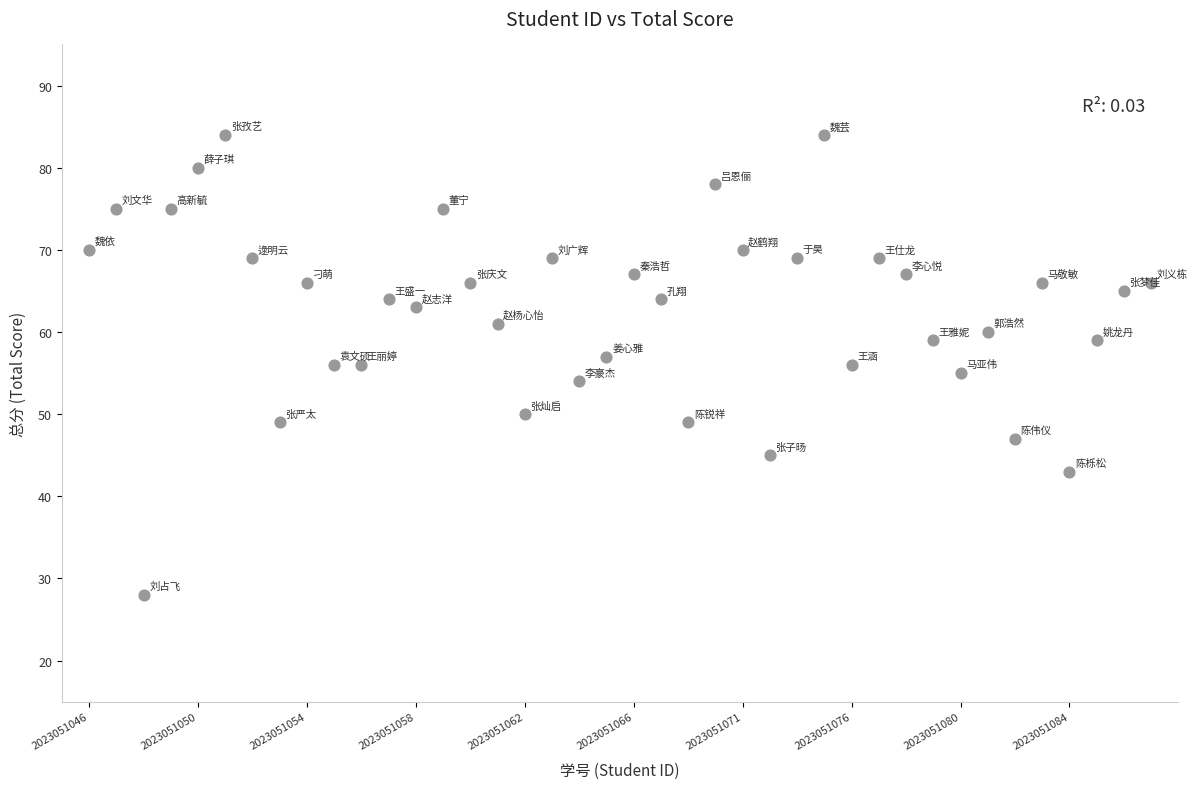

What is the range of Y values (max minus min)?

56